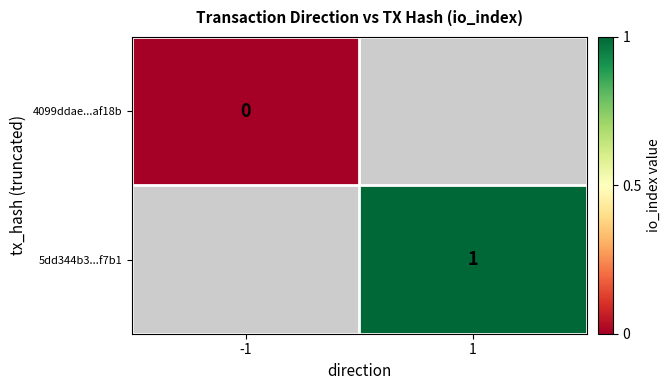

Between -1 and 1, which is larger?

1